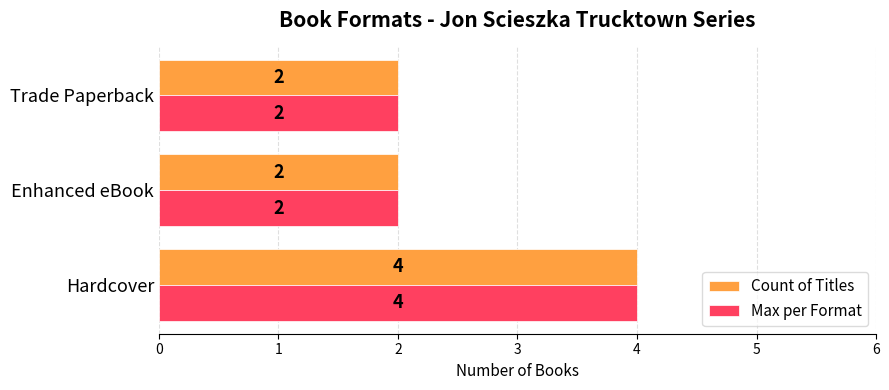

At which category is the sum across all series the highest?

Hardcover